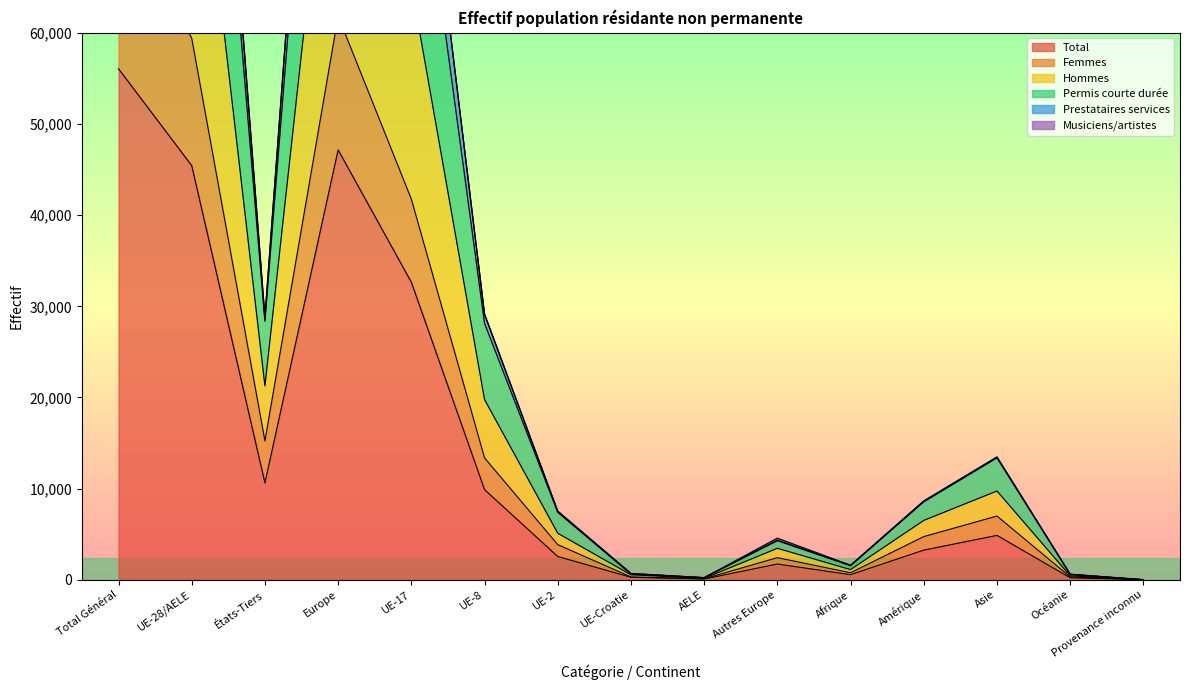

What is the value of the Prestataires services point at the 1st from the left?

161648